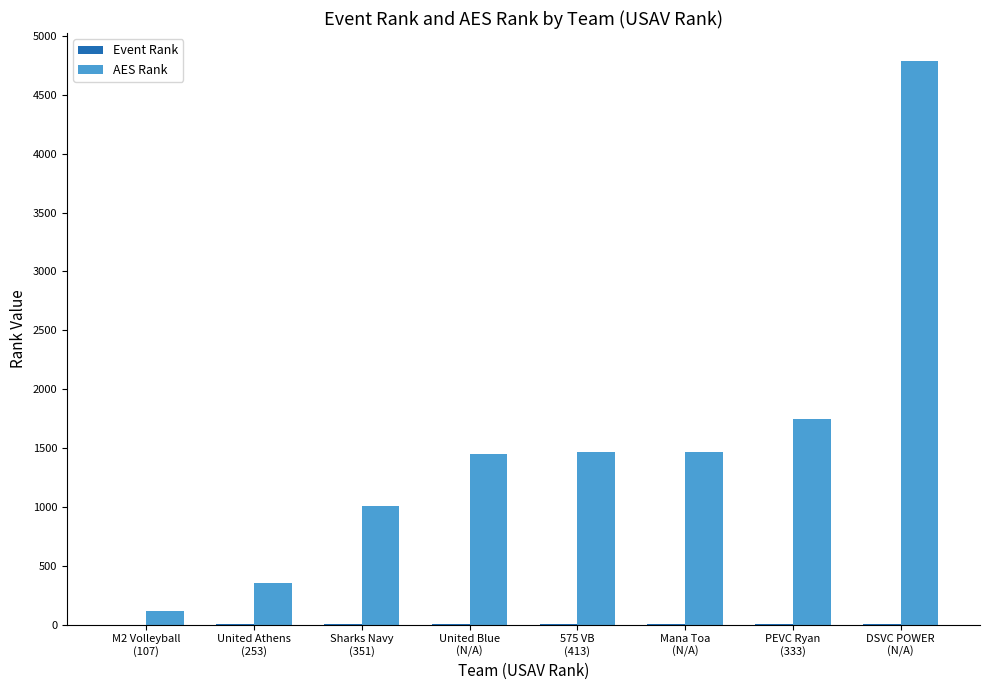

Which series has the largest total across all categories?

AES Rank